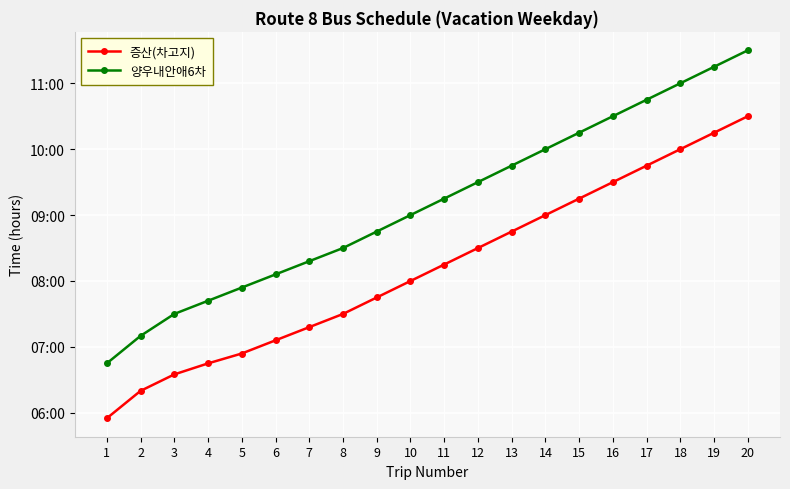

Rank the series at 14 from highest to lowest value.

양우내안애6차, 증산(차고지)